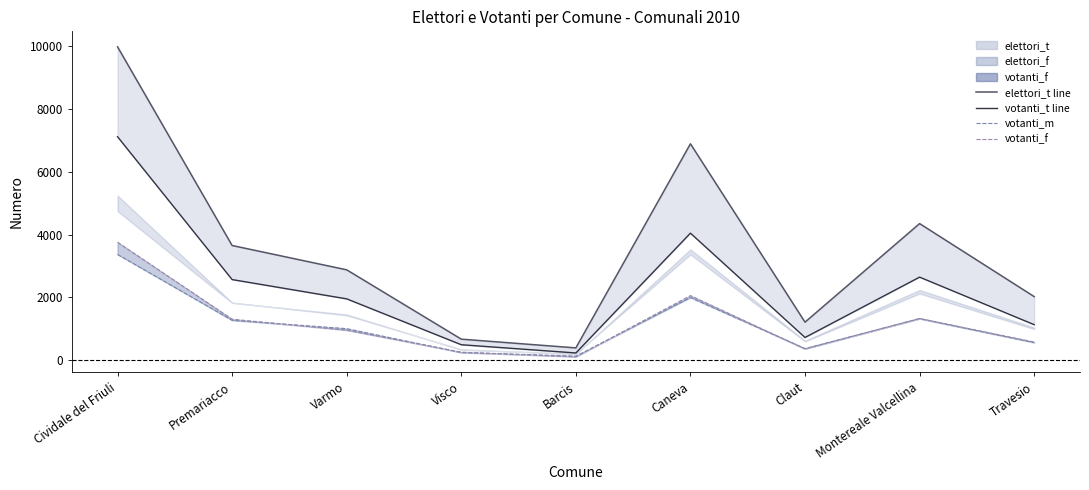

Reading right to left, list all the values displayed in this chart.

elettori_t line: 2021	4350	1206	6895	385	664	2875	3651	9988
votanti_t line: 1126	2642	717	4045	223	486	1949	2564	7121
votanti_m: 554	1318	363	1992	122	237	999	1264	3366
votanti_f: 572	1324	354	2053	101	249	950	1300	3755